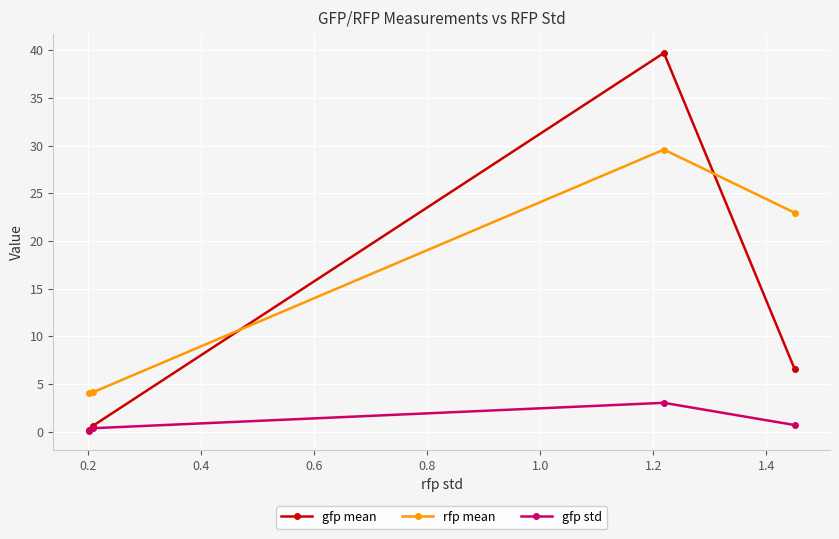

List the series in order of their peak value, highest first.

gfp mean, rfp mean, gfp std